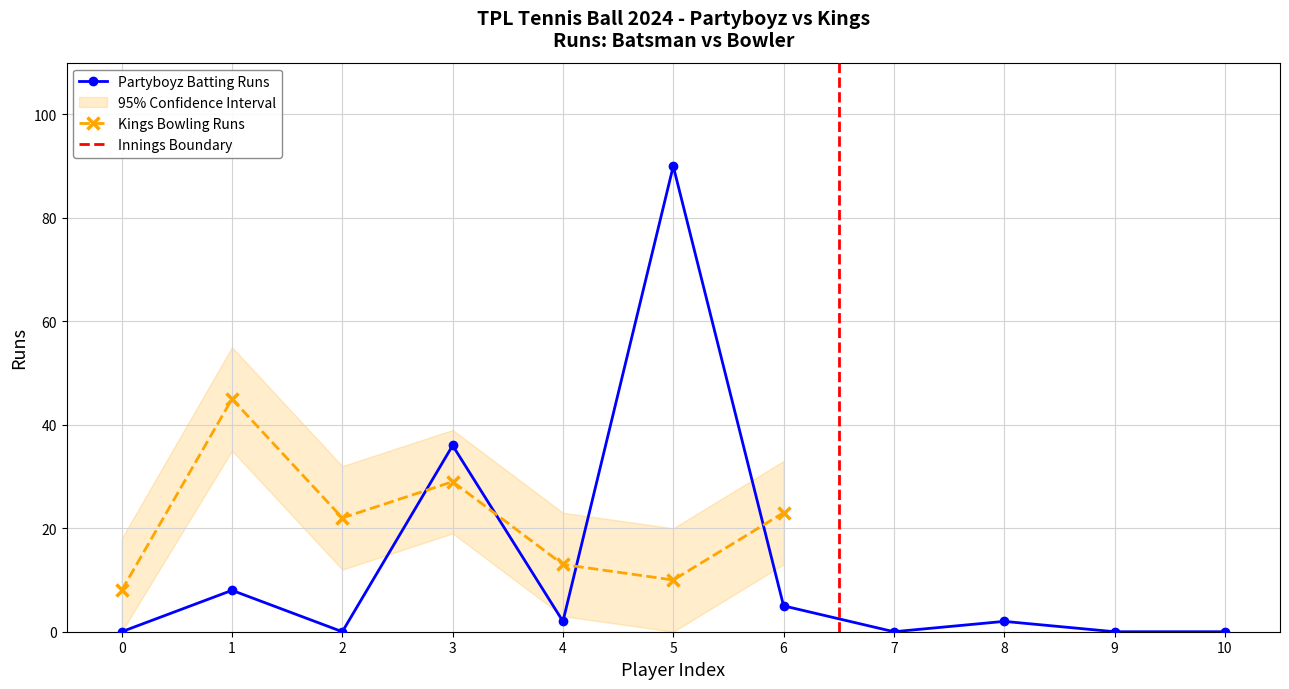

Is it true that Partyboyz Batting Runs equals 0 at 10?

True